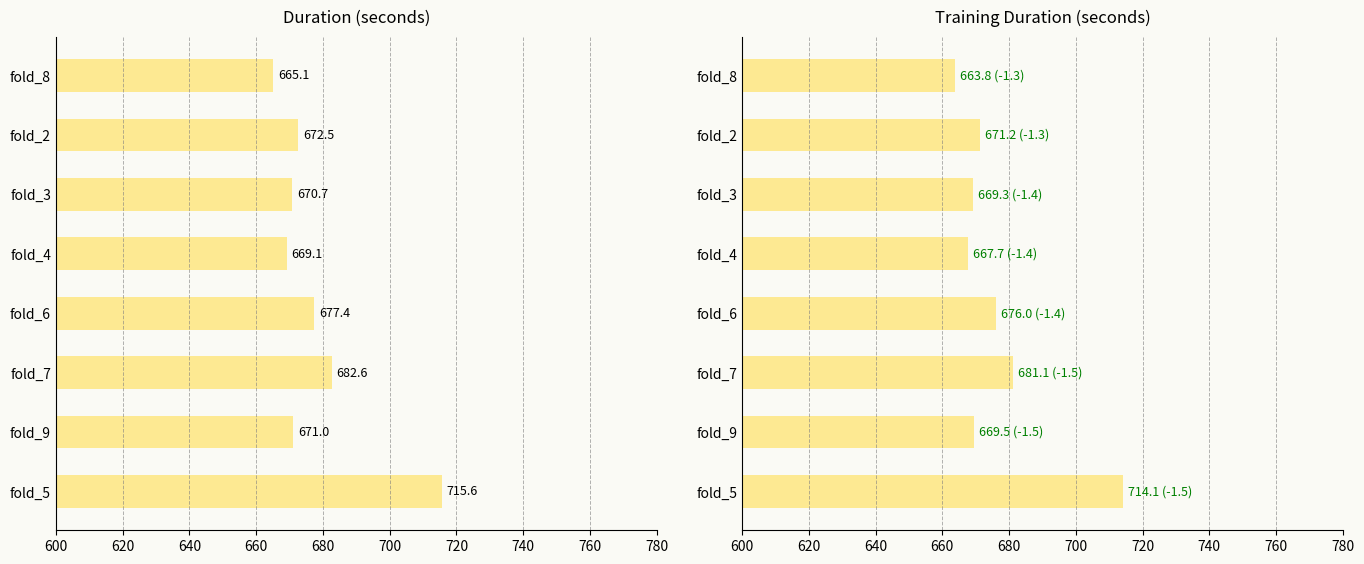

How many distinct data groups are displayed?

2